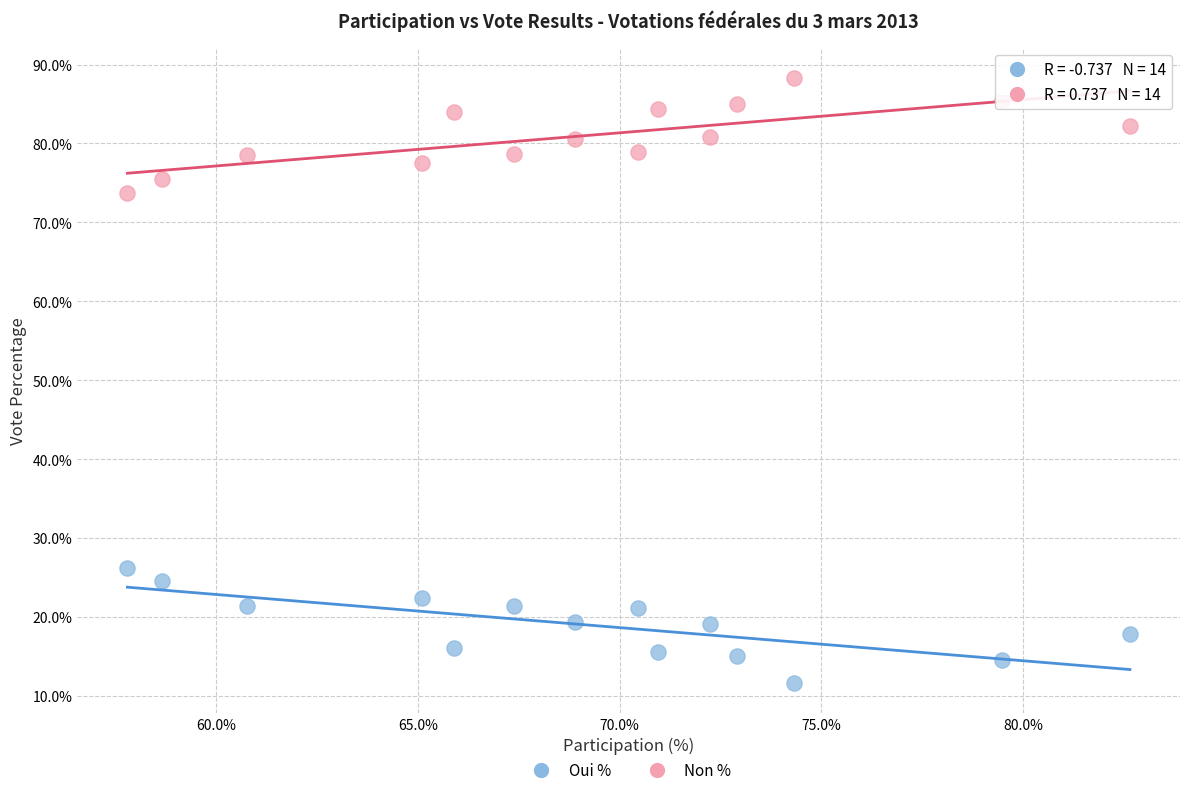

Which series reaches the maximum Y coordinate?

Non %